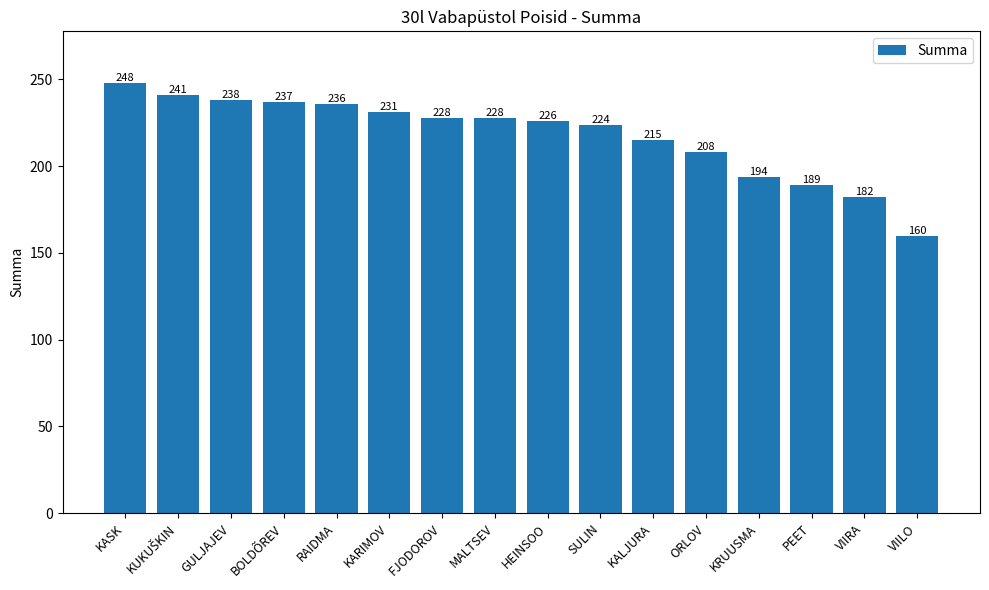

What is the smallest value displayed?

160